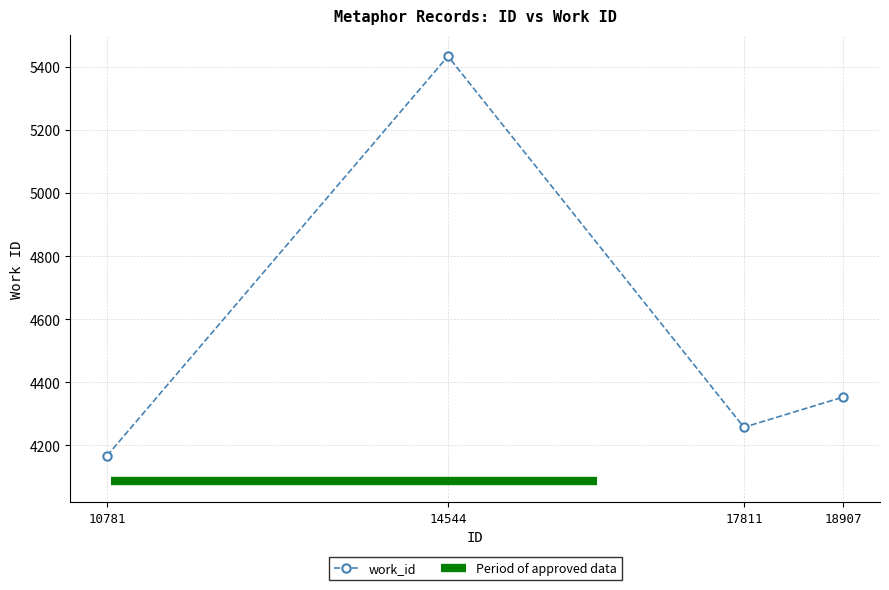

What is the minimum value shown in the chart?

4167